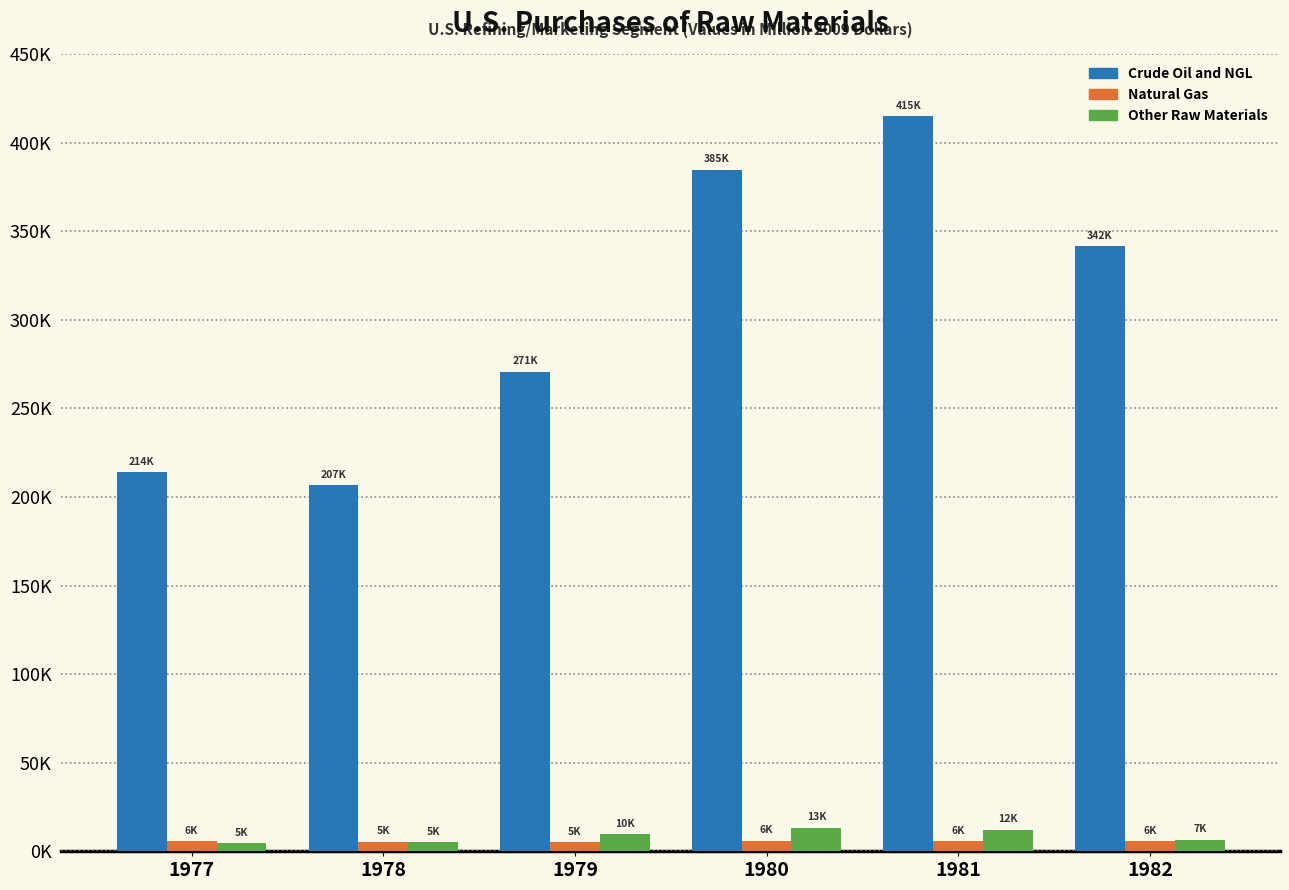

List the series in order of their peak value, highest first.

Crude Oil and NGL, Other Raw Materials, Natural Gas